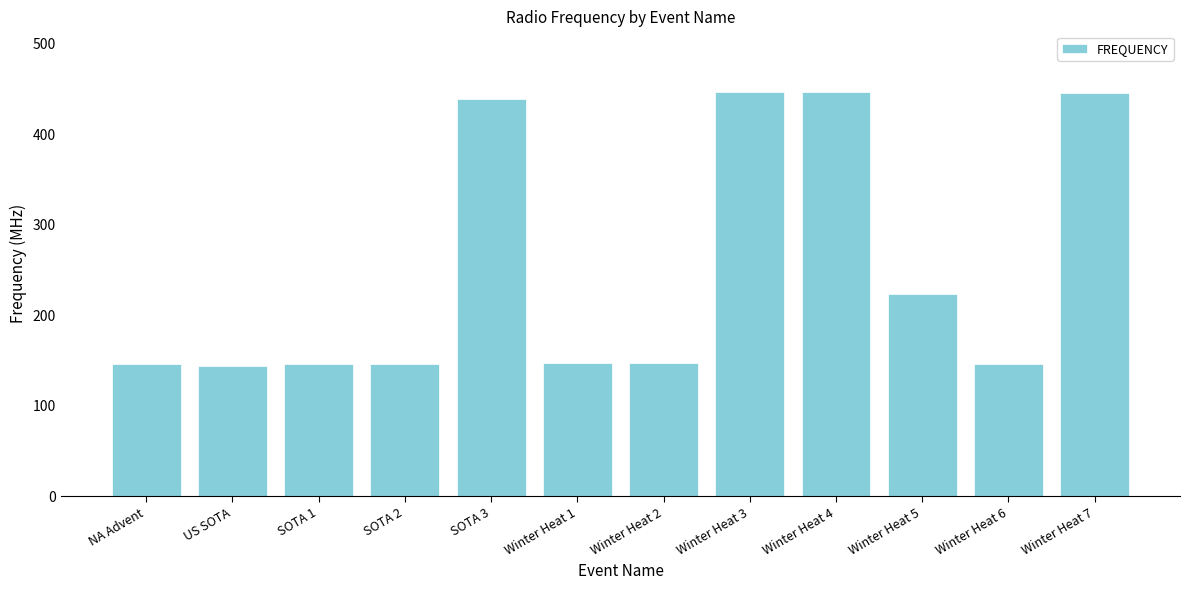

The chart shows a value of 145.8 at Winter Heat 6. True or false?

True